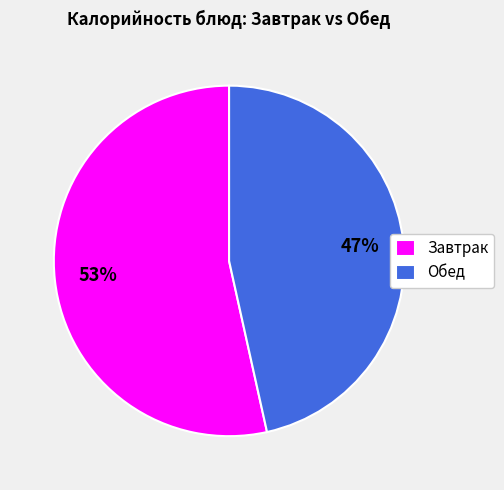

Which has a higher value, Обед or Завтрак?

Завтрак